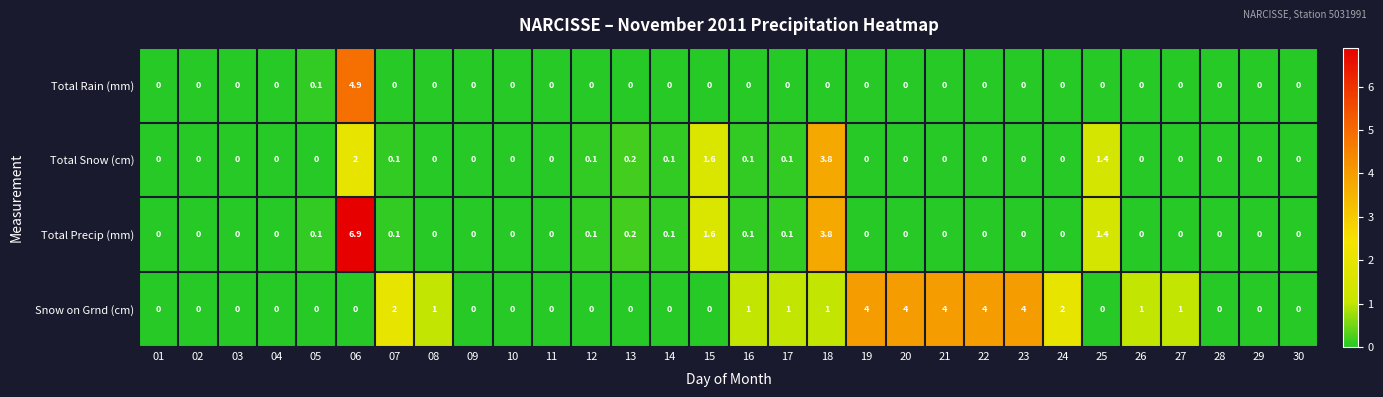

What value does the Snow on Grnd (cm) series have at 26?

1.0